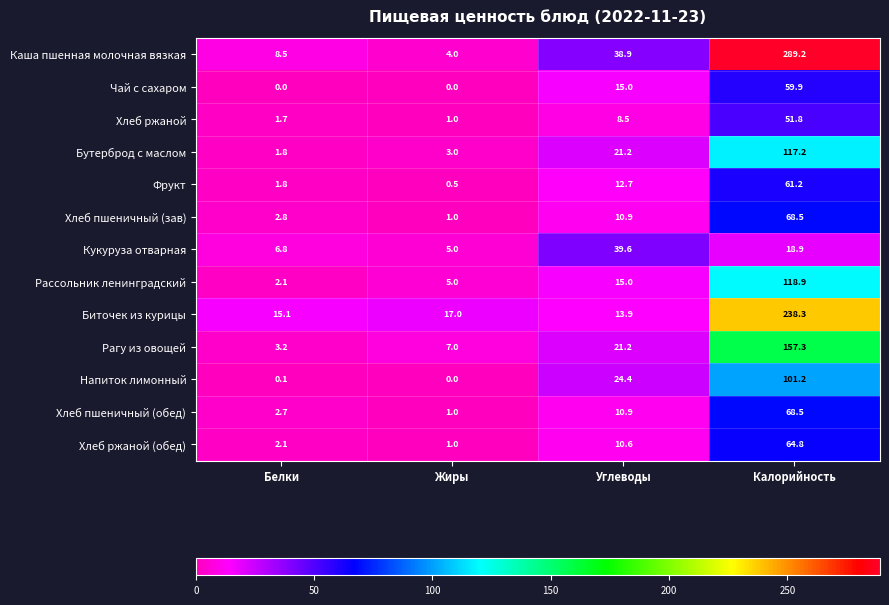

Which series has the largest total across all categories?

Каша пшенная молочная вязкая